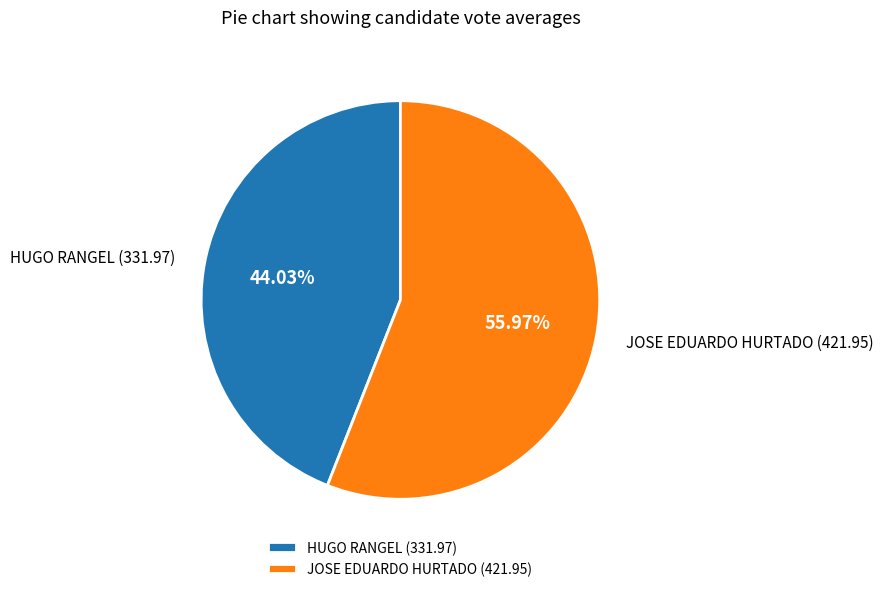

Is HUGO RANGEL the majority of the pie?

No